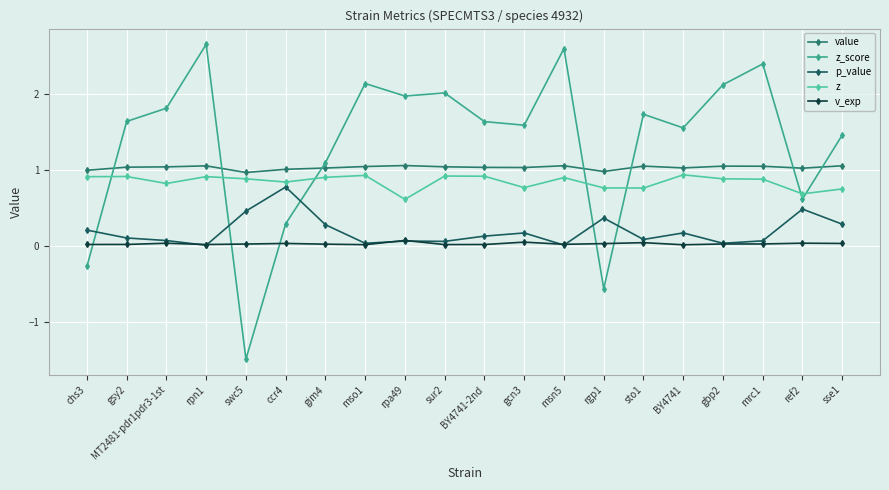

What is the difference between the highest and lowest values at mso1?

2.1